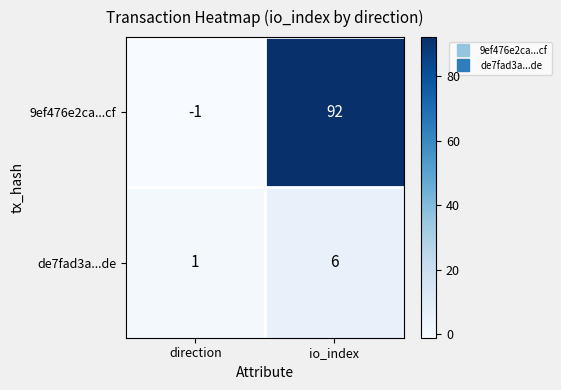

What is the greatest value displayed?

92